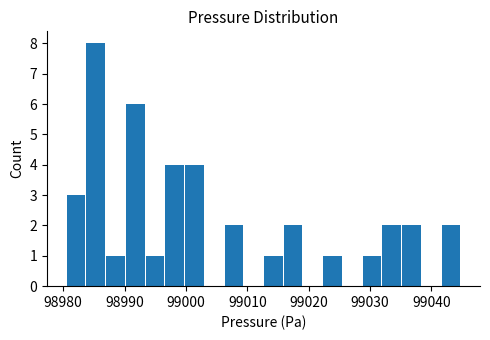

Around what value on the x-axis is the tallest bar? Give the approximate position of its centre, as read against the axis.

98985